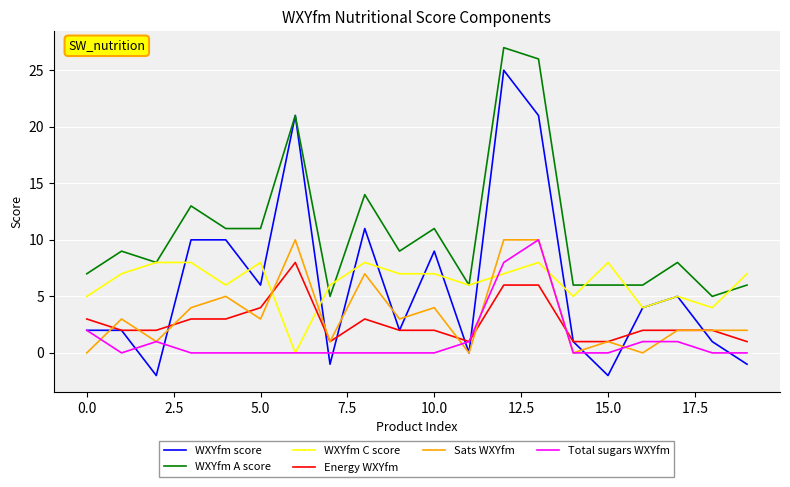

True or false: WXYfm A score and Sats WXYfm intersect in this chart.

False